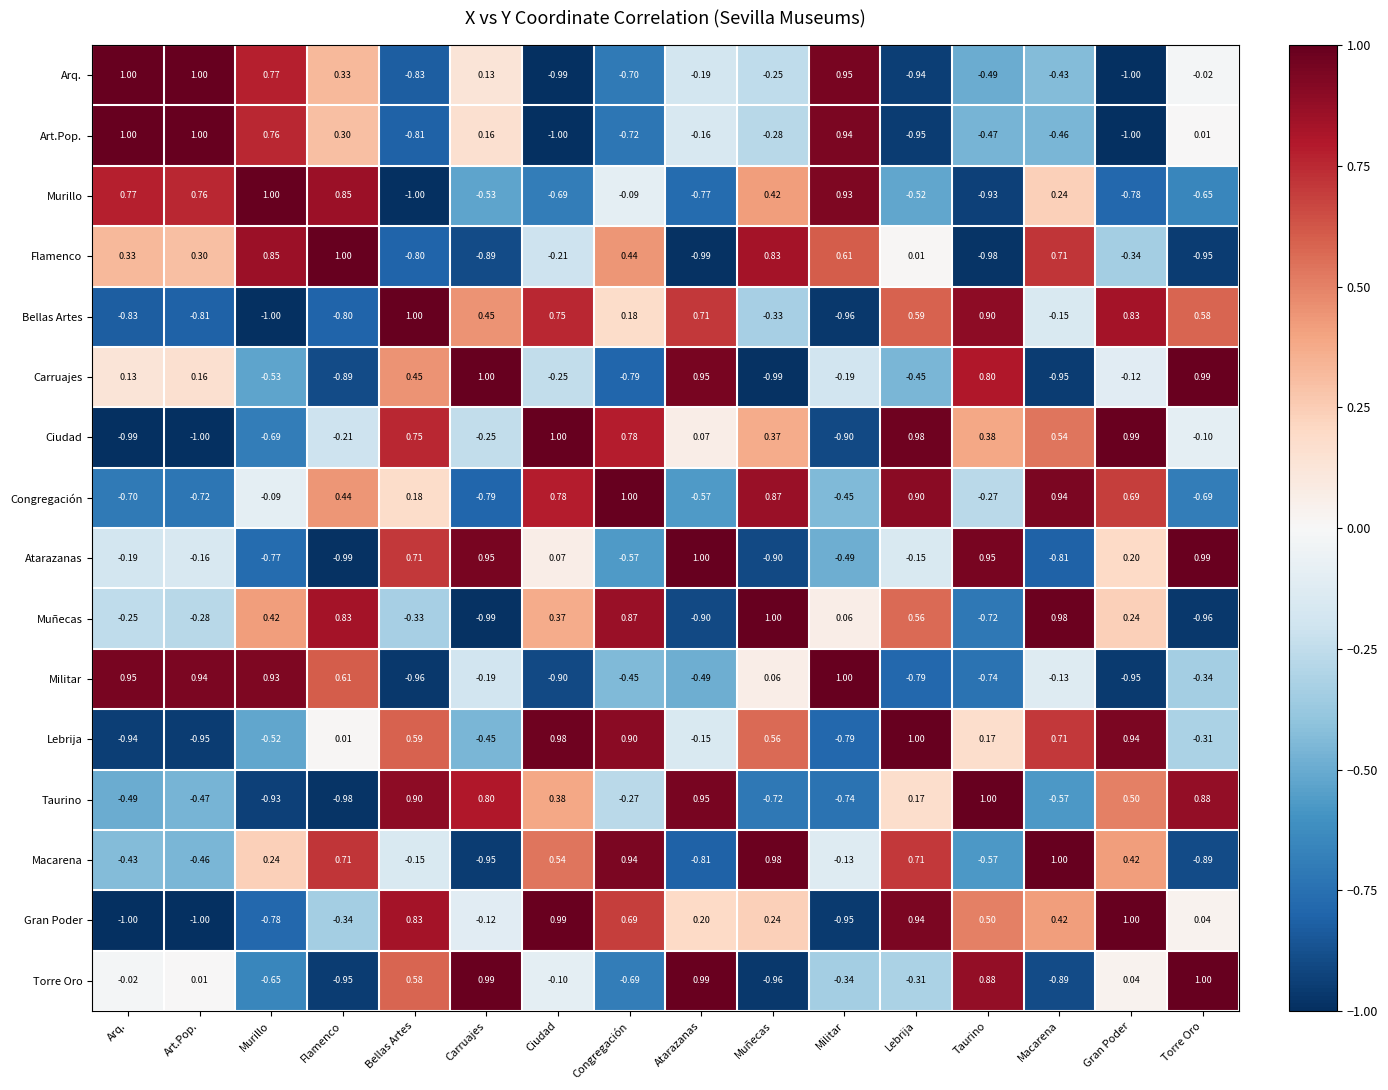

Which series has the largest total across all categories?

Lebrija